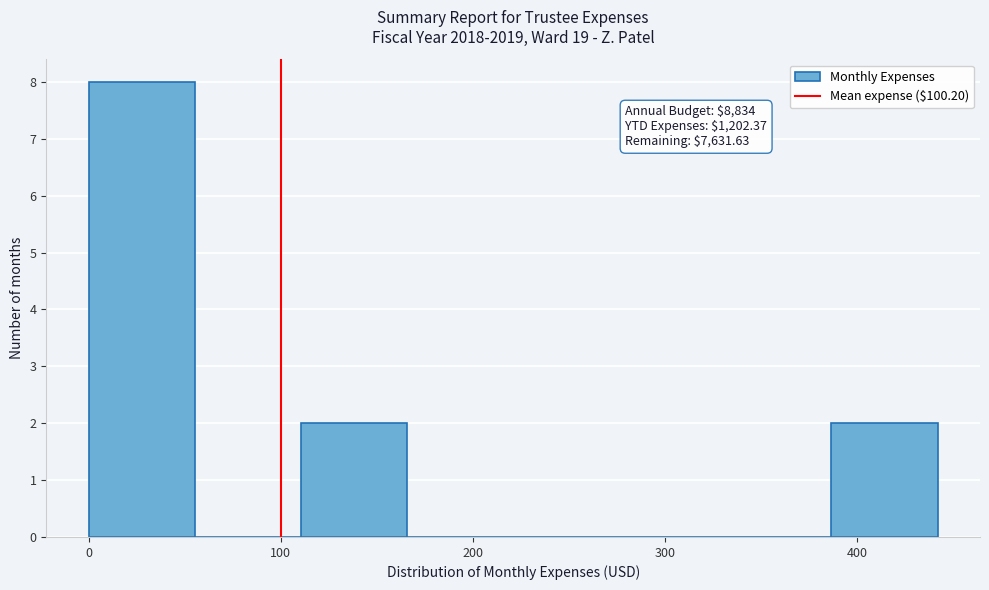

Over which range of the x-axis is the bar tallest?

0 to 60